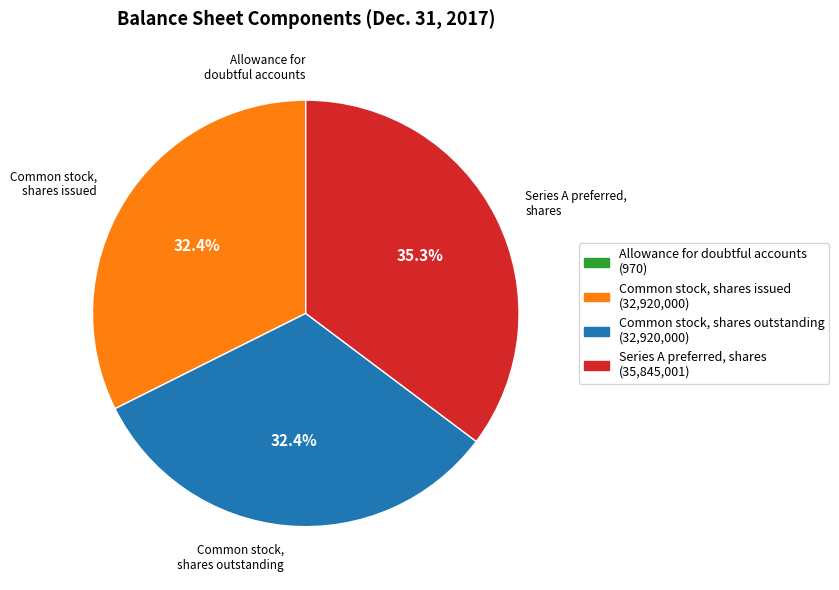

Is there a majority slice in this chart?

No